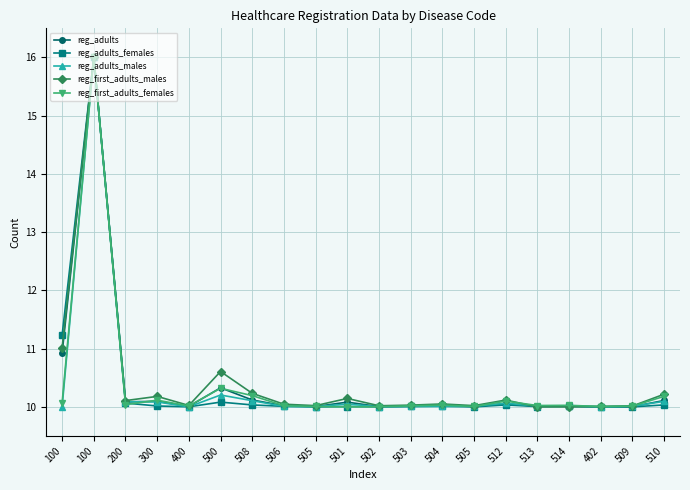

What are all the series names shown in the legend?

reg_adults, reg_adults_females, reg_adults_males, reg_first_adults_males, reg_first_adults_females